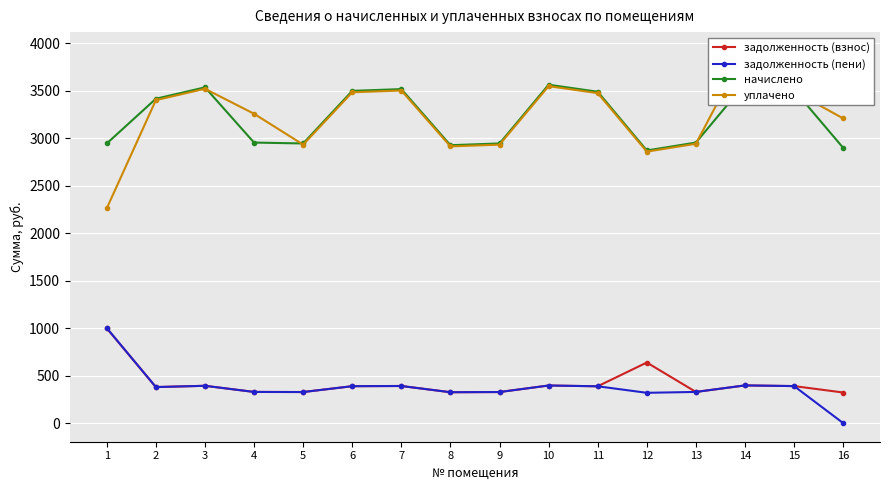

How many interior local valleys does the задолженность (пени) series have?

4